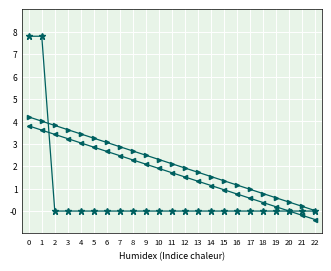

What is the minimum value shown in the chart?

-0.4